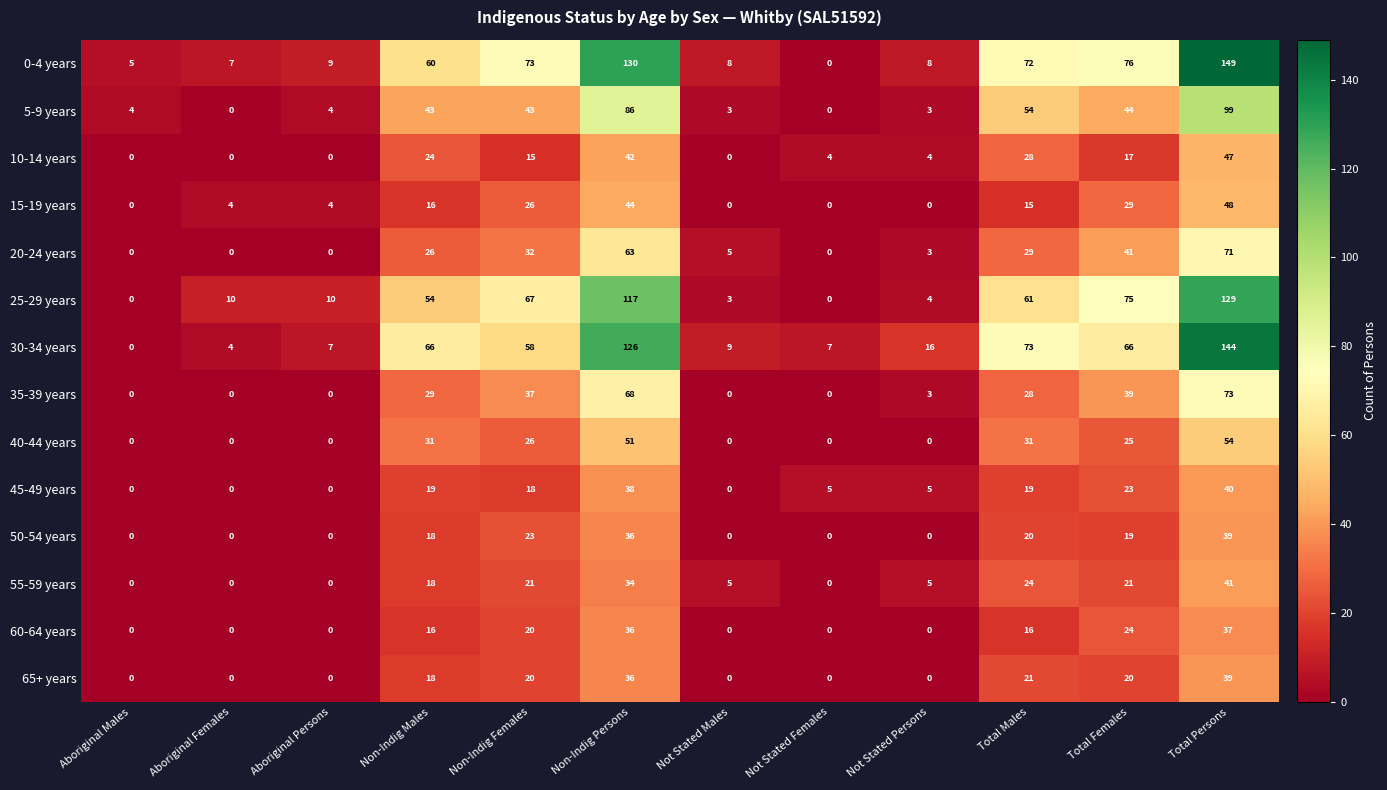

What is the difference between the maximum and second lowest values in the 60-64 years series?

37